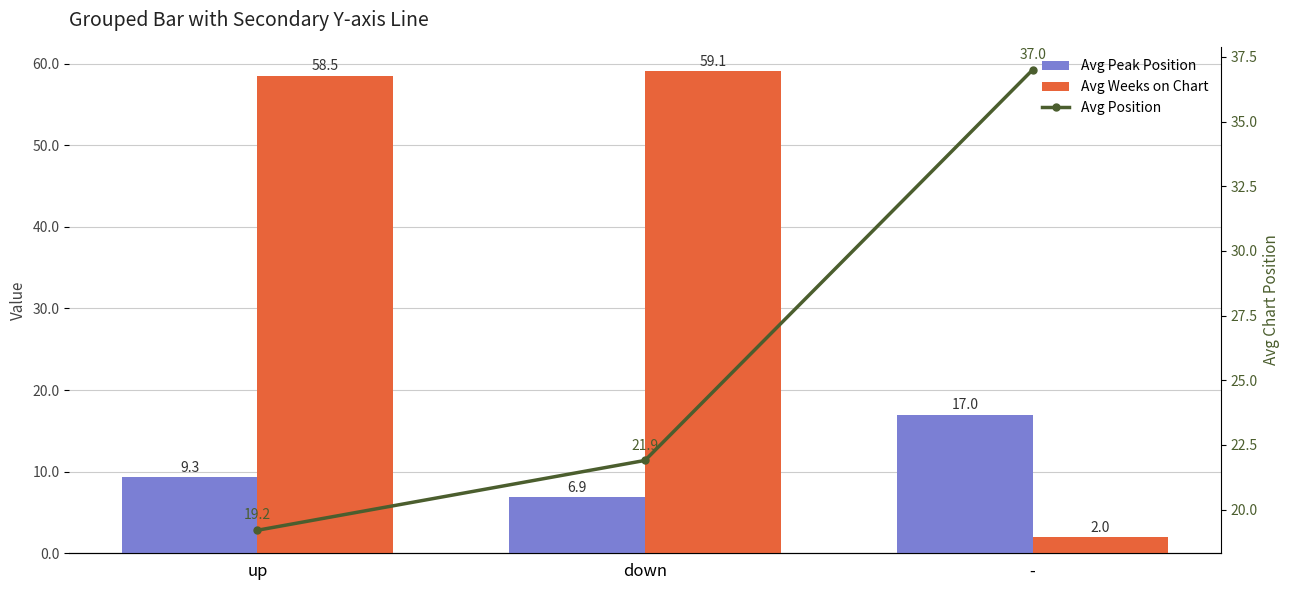

Are the bars horizontal?

No